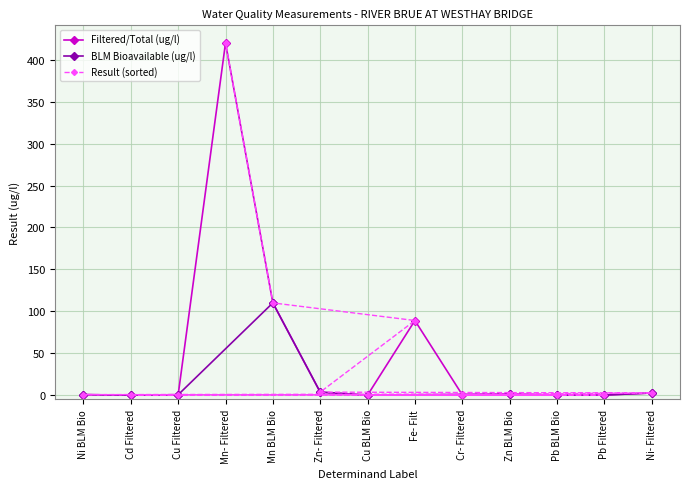

What is the sum of the values at Ni- Filtered and Zn BLM Bio?

3.9